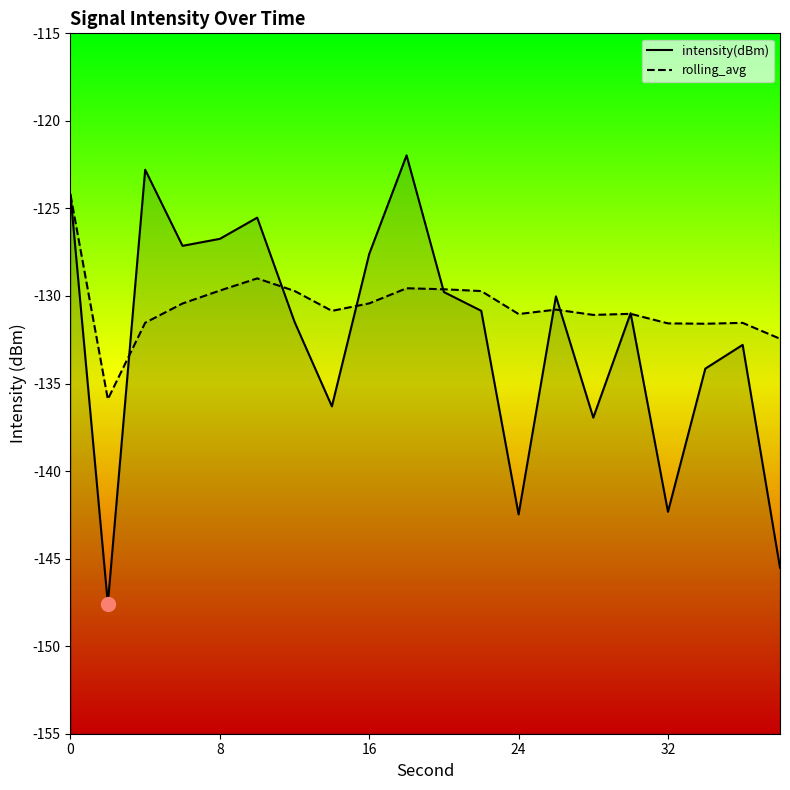

How many distinct data groups are displayed?

2